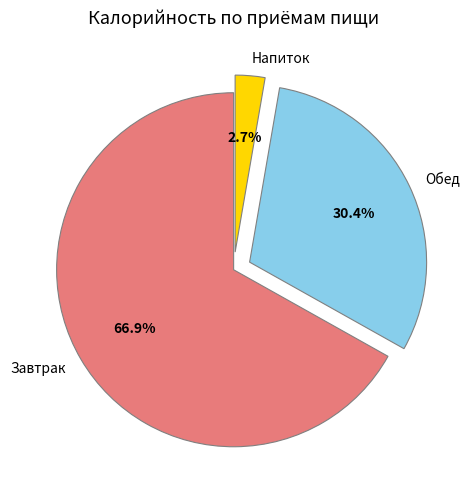

Combined, what portion of the pie is Обед and Напиток?

33.1%